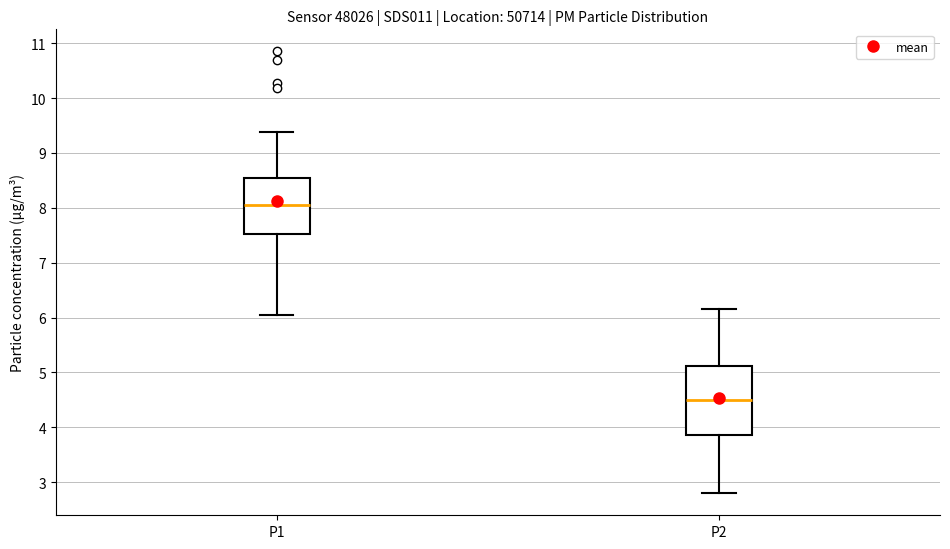

Reading left to right, transcribe this box plot: for each box, give where its median line is, the range the box spans, and where its two whiskers end, as read against the y-axis. The values are not printed on the chart, so give them approximately, as read against the axis.

P1: median 8.1, box 7.5 to 8.6, whiskers 6.1 to 9.4
P2: median 4.5, box 3.9 to 5.1, whiskers 2.8 to 6.2